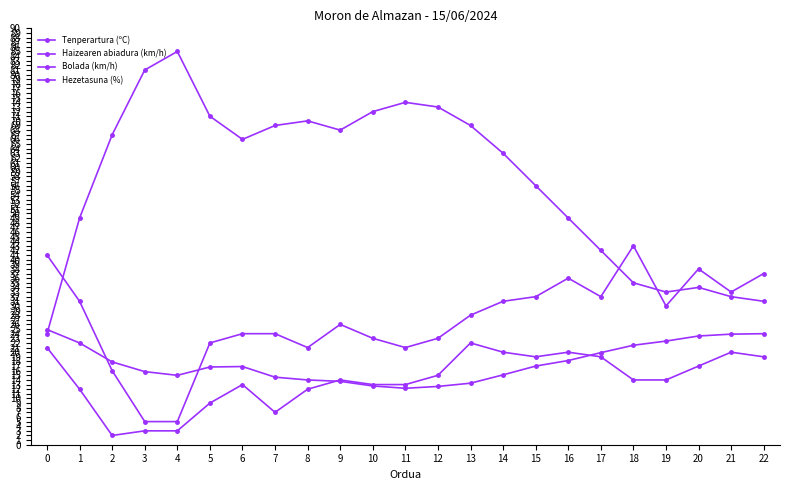

True or false: Tenperartura (ºC) has a value of 15.0 at 4.

True